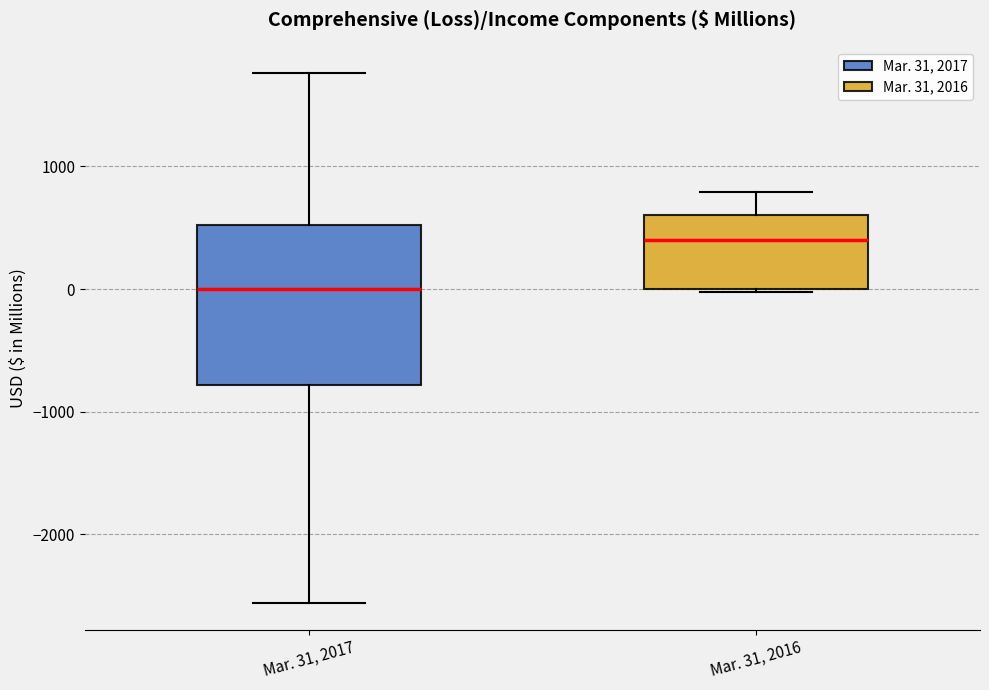

Reading left to right, read every box against the y-axis: the position of its median line, the range the box covers, and the ends of its whiskers. The values are not printed on the chart, so give them approximately, as read against the axis.

Mar. 31, 2017: median 0, box -800 to 500, whiskers -2600 to 1800
Mar. 31, 2016: median 400, box 0 to 600, whiskers 0 to 800